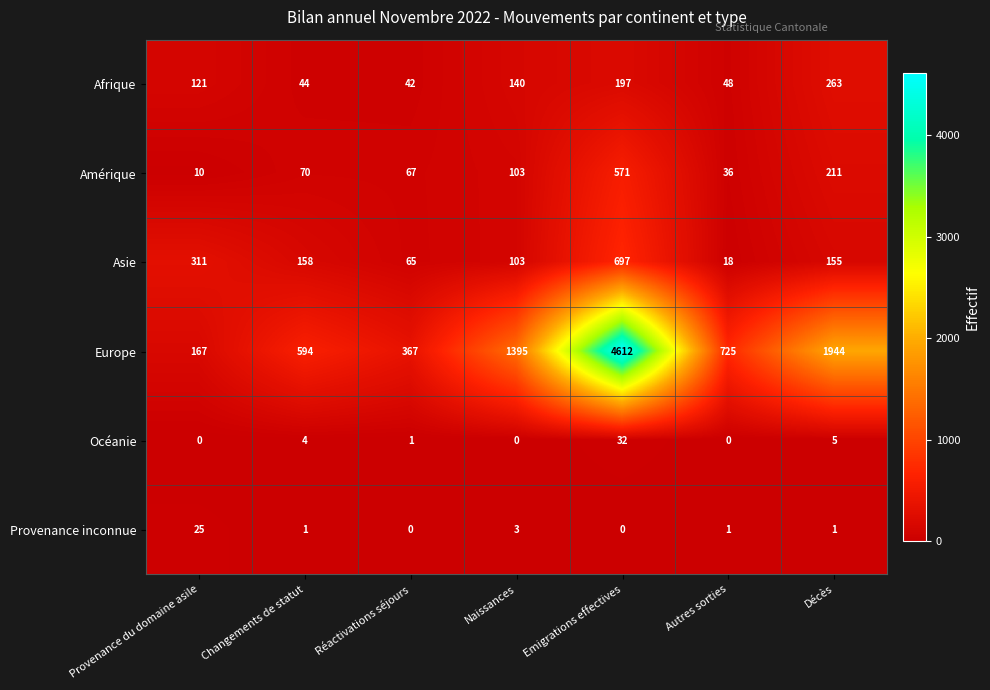

Is the value of Provenance inconnue at Réactivations séjours greater than the value of Asie at Naissances?

No